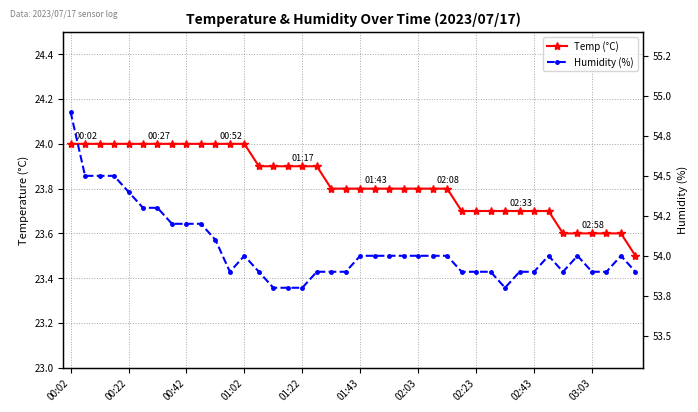

At how many categories does at least one series exceed 40?

40